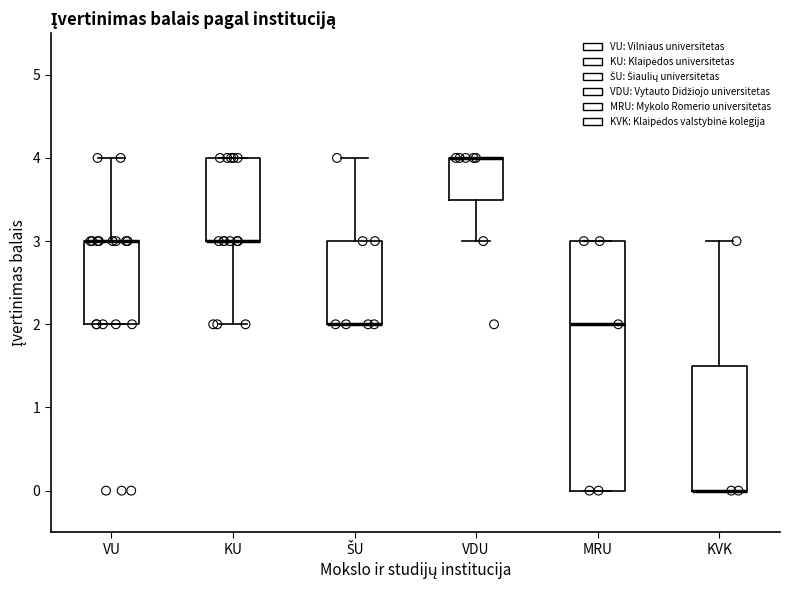

Where is the upper edge of the box for VU on the y-axis? The values are not printed on the chart, so give them approximately, as read against the axis.

3.0